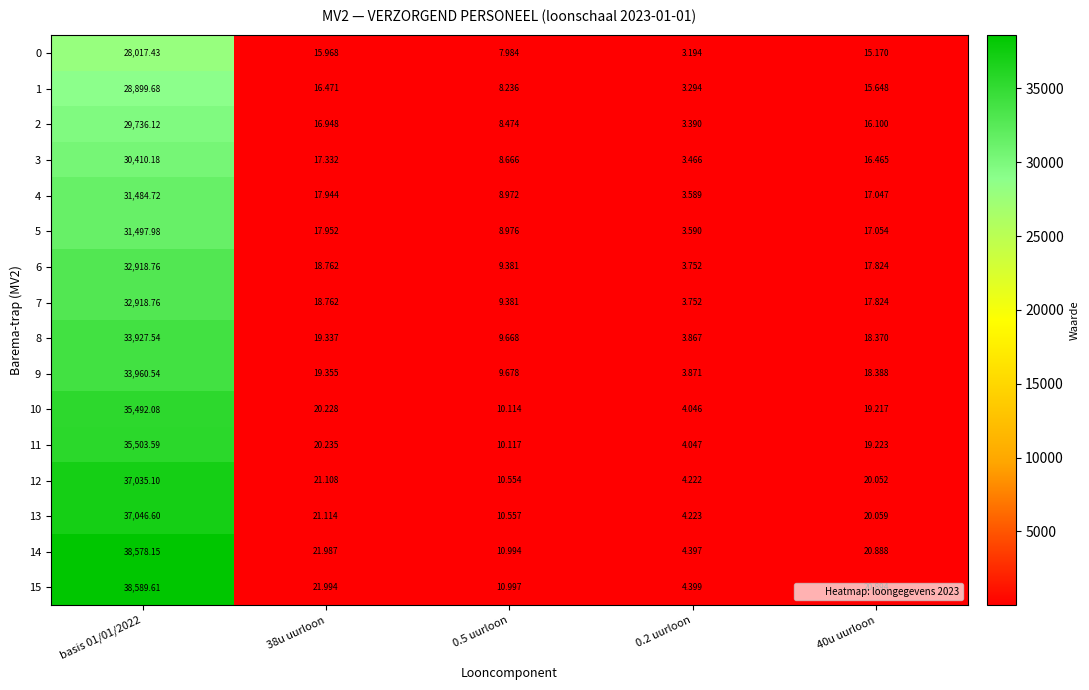

Which series has the largest range (max minus min)?

15